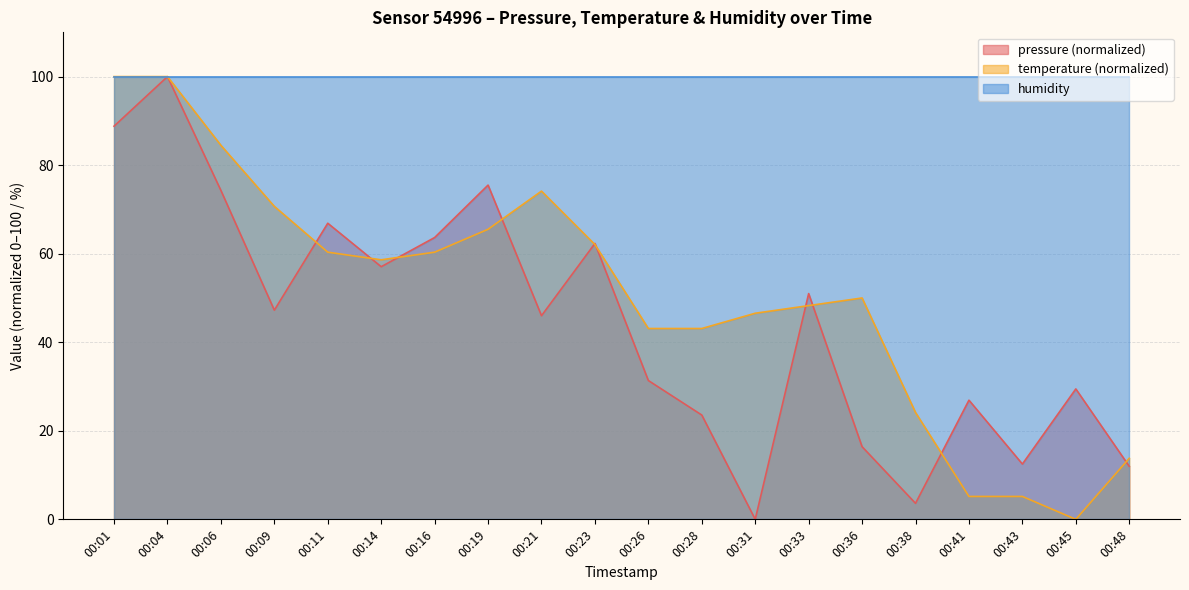

True or false: pressure has more than 1 points higher than both neighbors.

True